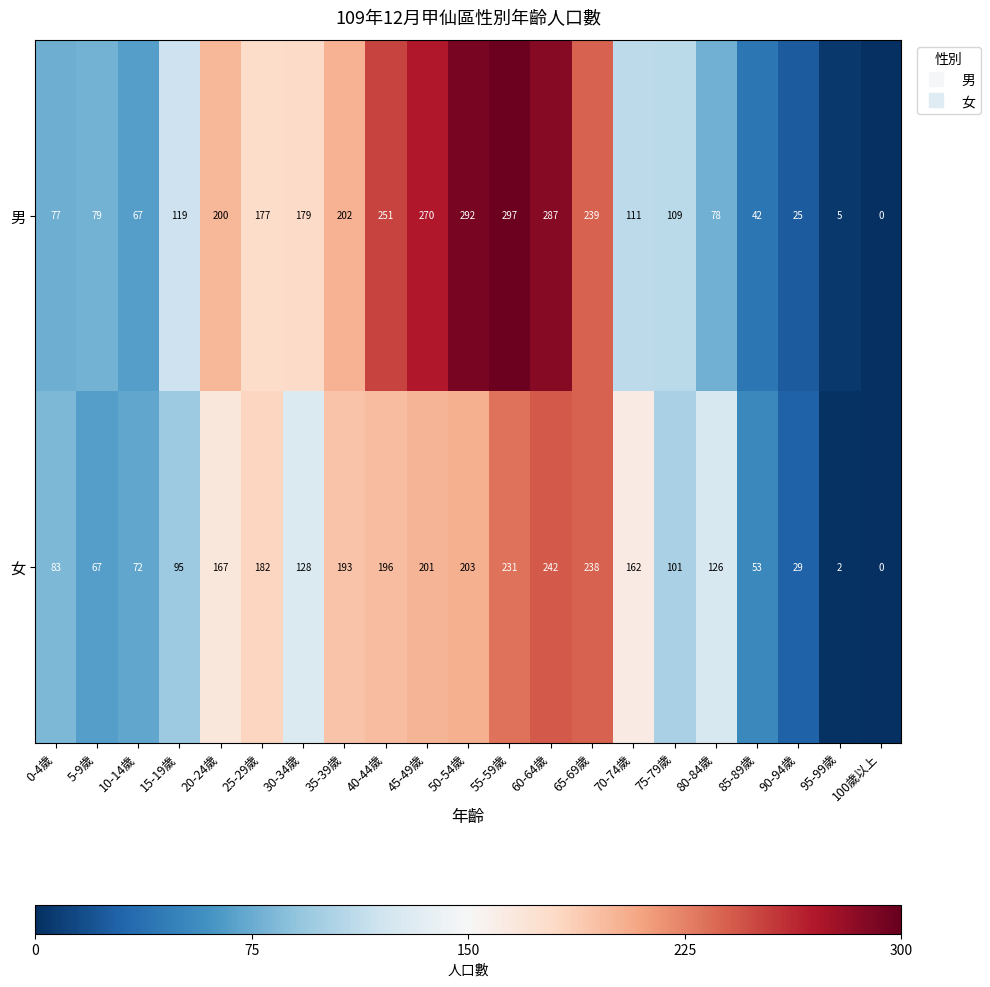

The value of 女 at 80-84歲 is 126. True or false?

True